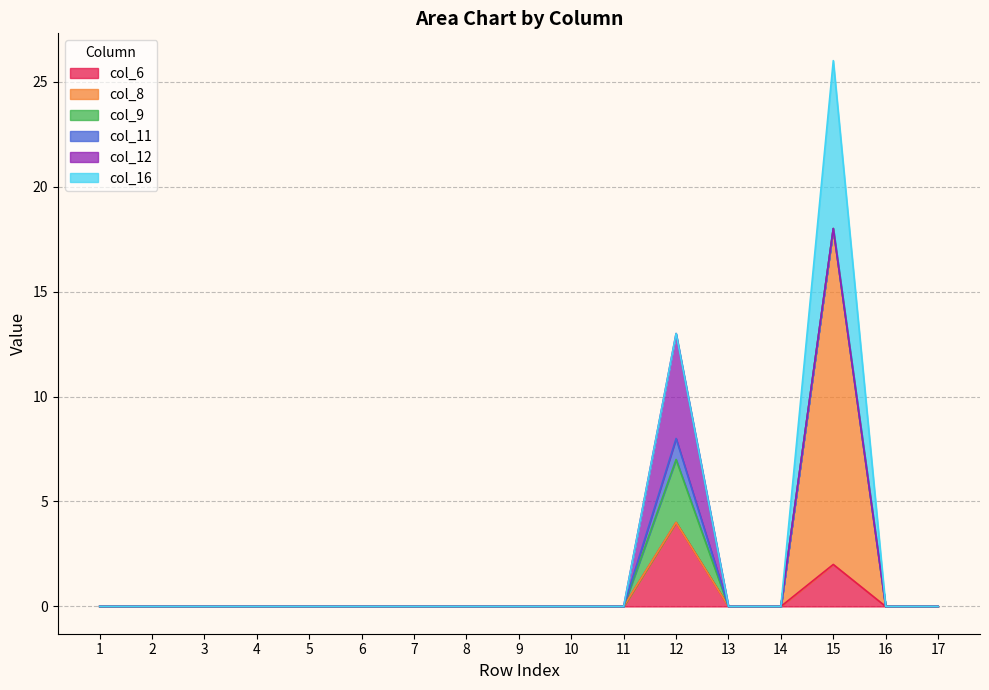

Rank the categories by col_12 value from highest to lowest.

12, 1, 2, 3, 4, 5, 6, 7, 8, 9, 10, 11, 13, 14, 15, 16, 17